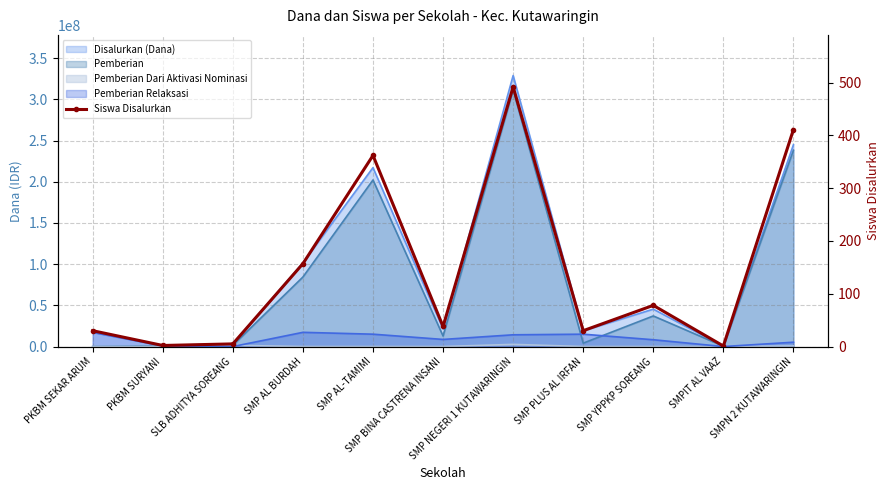

Rank the categories by value from highest to lowest.

SMP NEGERI 1 KUTAWARINGIN, SMPN 2 KUTAWARINGIN, SMP AL-TAMIMI, SMP AL BURDAH, SMP YPPKP SOREANG, SMP BINA CASTRENA INSANI, PKBM SEKAR ARUM, SMP PLUS AL IRFAN, SLB ADHITYA SOREANG, PKBM SURYANI, SMPIT AL VAAZ